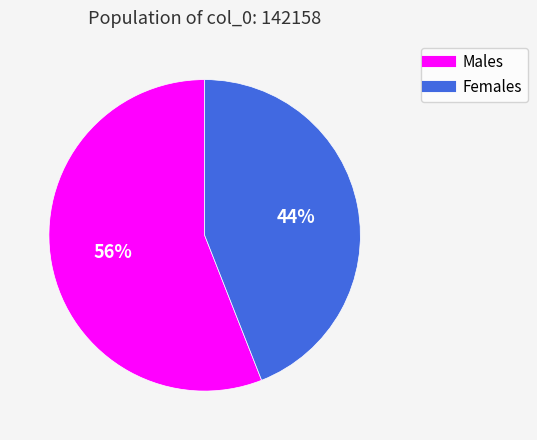

How many slices are in this pie chart?

2